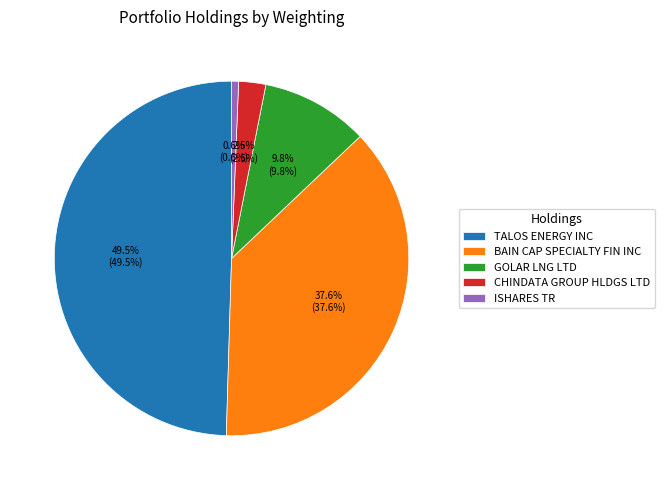

Combined, what portion of the pie is TALOS ENERGY INC and CHINDATA GROUP HLDGS LTD?

52.0%